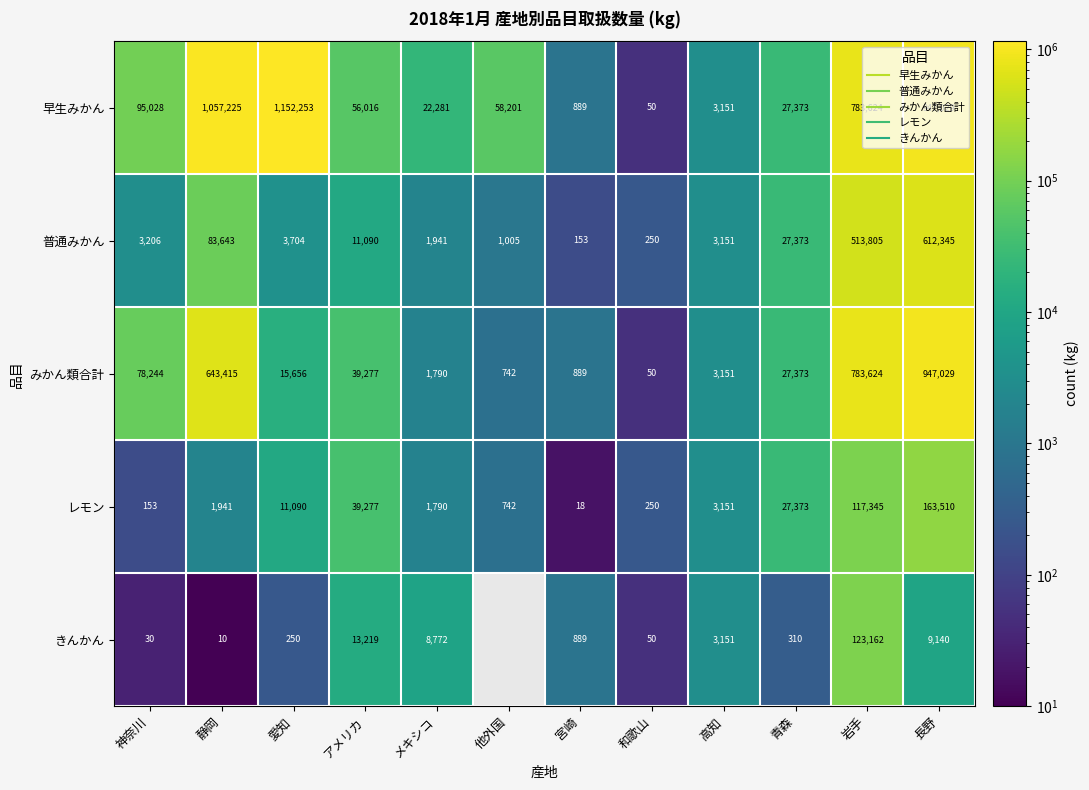

What is the difference between the second highest and minimum values in the レモン series?

117327